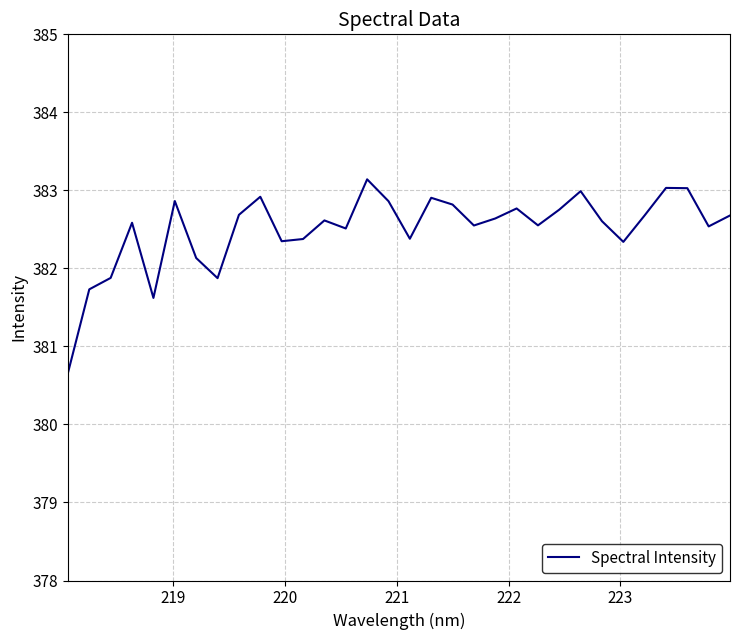

Count the number of categories in the chart.

32